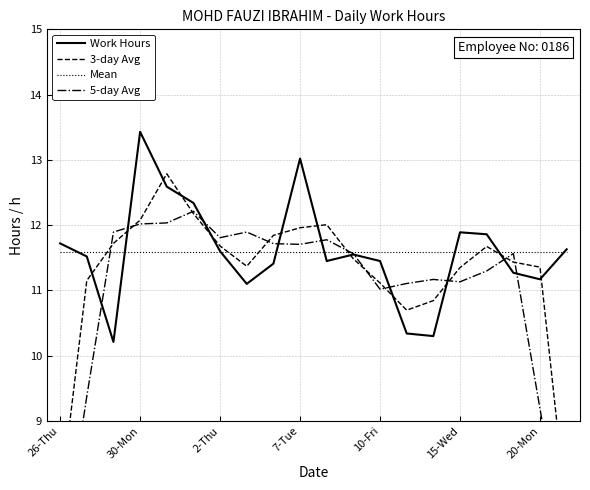

What is the highest value of the Mean series?

11.6